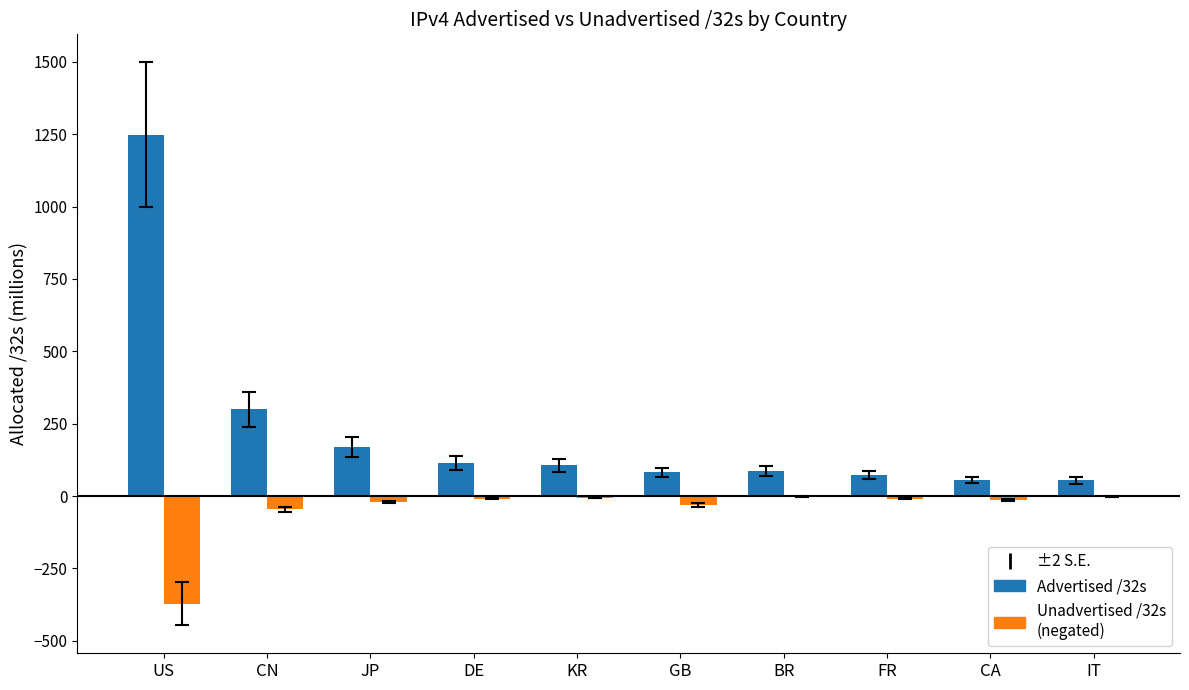

What is the greatest value displayed?

1247.9